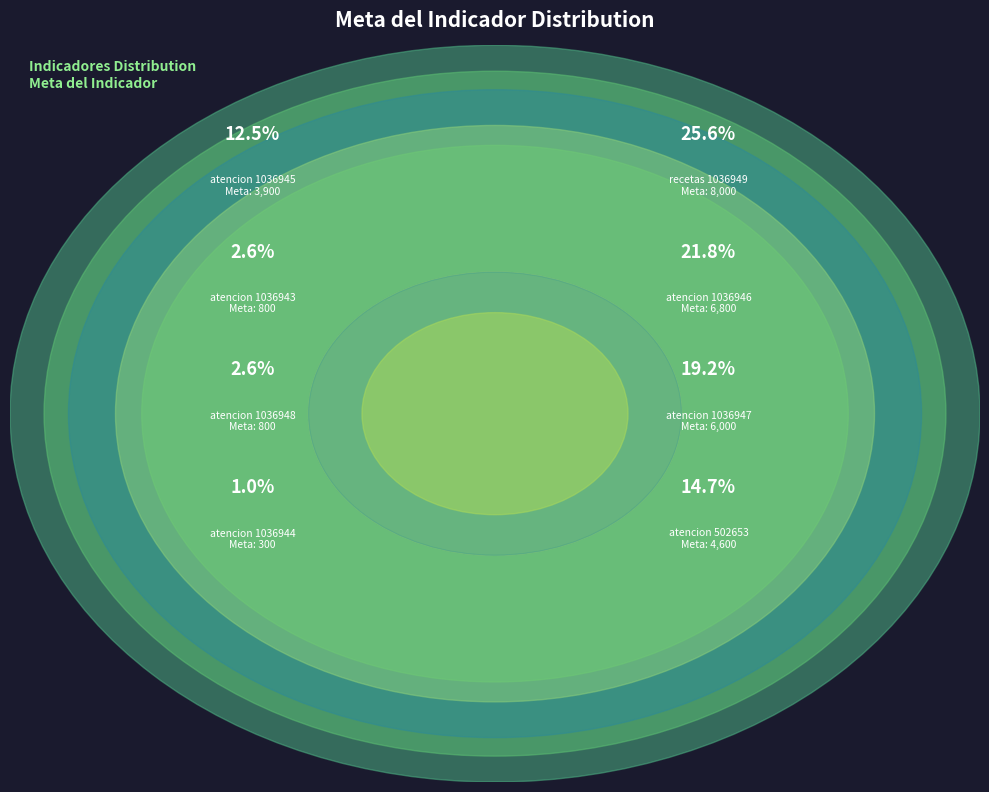

Is it true that atencion (1036943) is 13% of the pie?

False